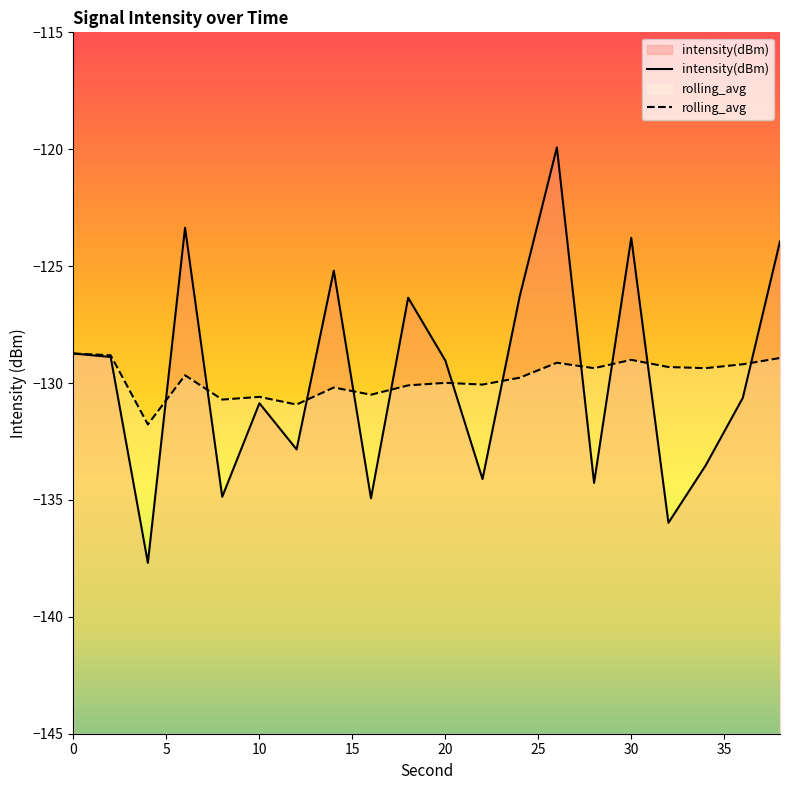

How many data points in intensity(dBm) are less than -129?

11